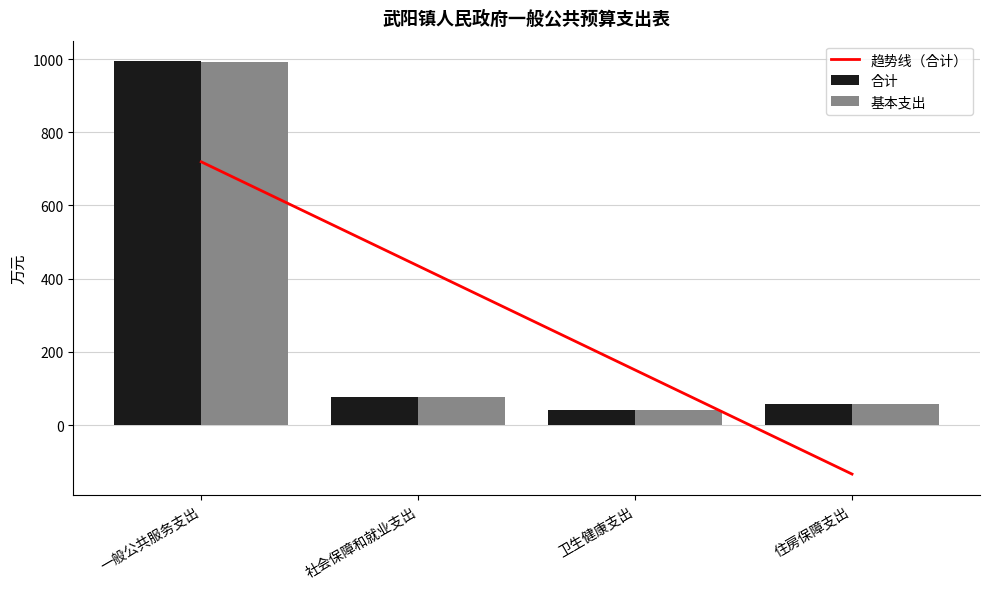

What are all the series names shown in the legend?

趋势线（合计）, 合计, 基本支出